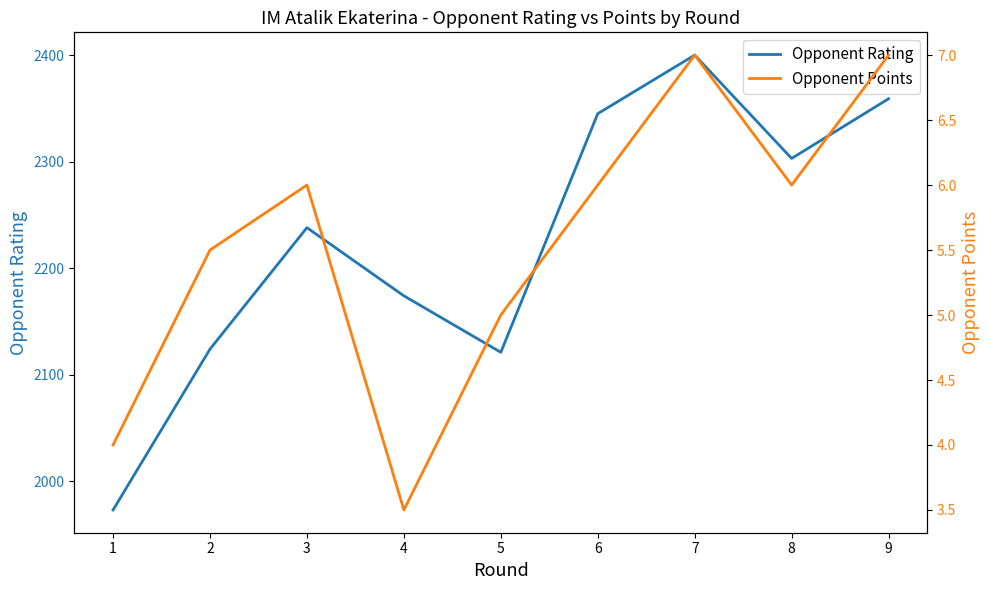

True or false: Opponent Rating and Opponent Points intersect in this chart.

False